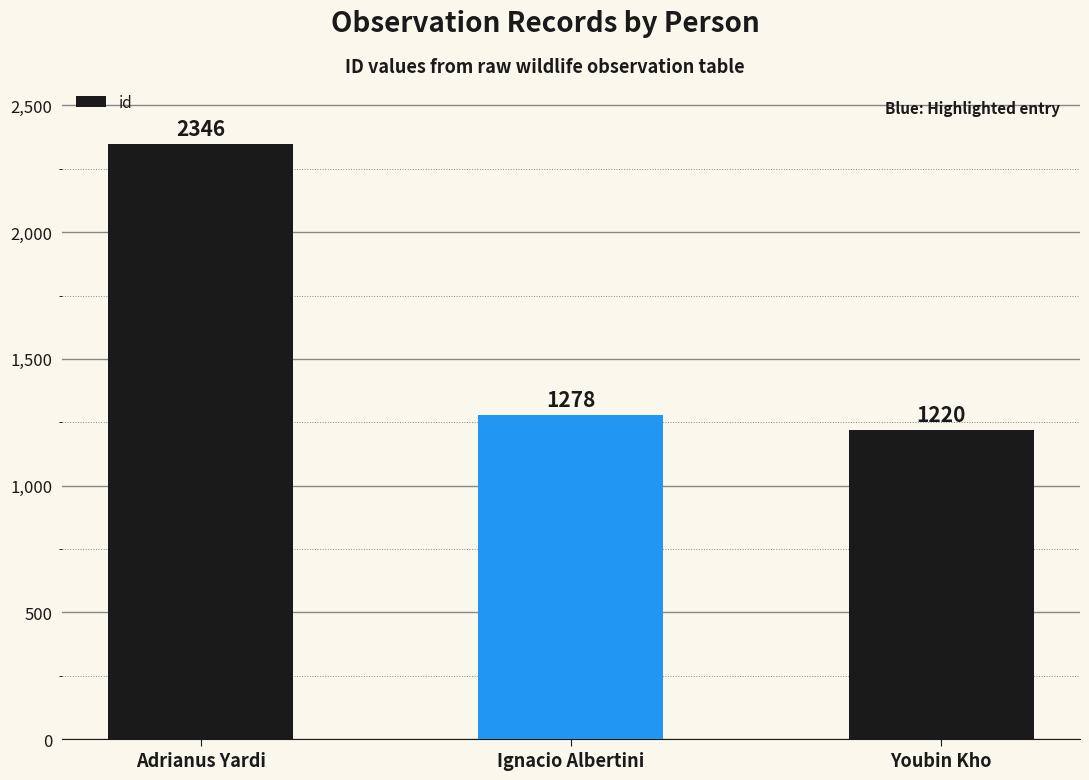

Reading right to left, list all the values displayed in this chart.

Youbin Kho=1220	Ignacio Albertini=1278	Adrianus Yardi=2346